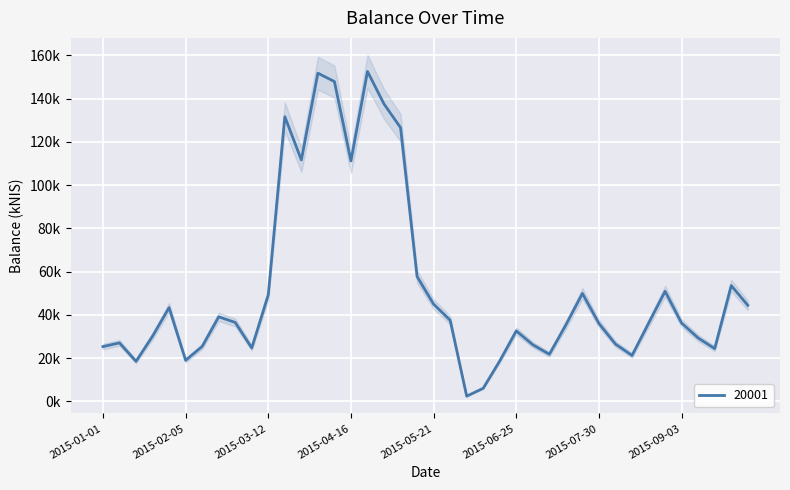

What is the difference between the maximum and second lowest values?

146398.5